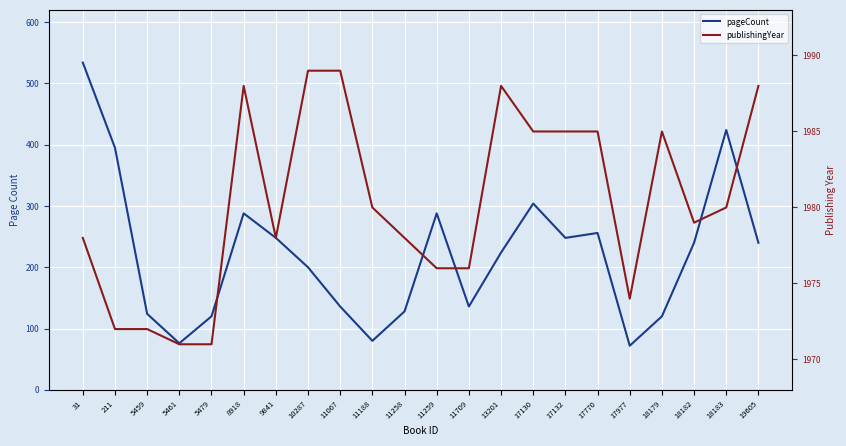

True or false: pageCount and publishingYear intersect in this chart.

False